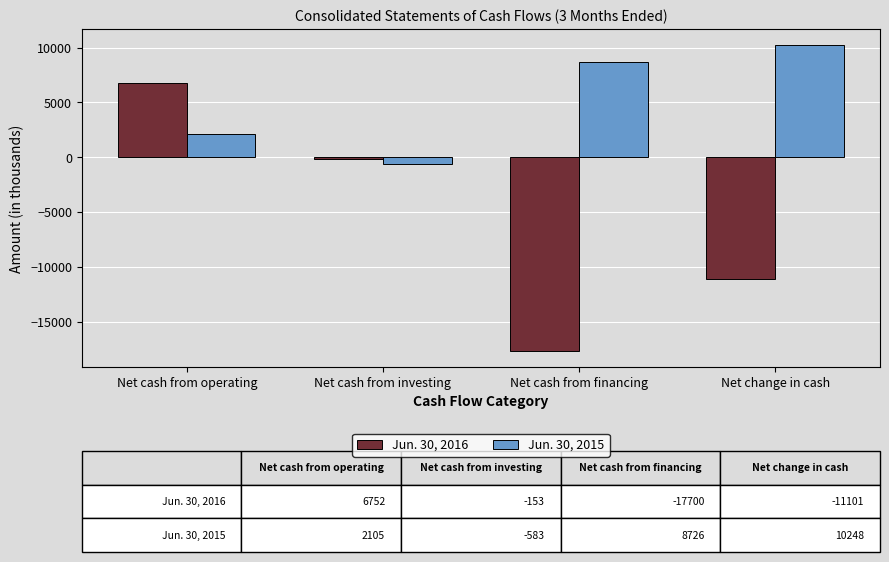

Which series has the largest range (max minus min)?

Jun. 30, 2016